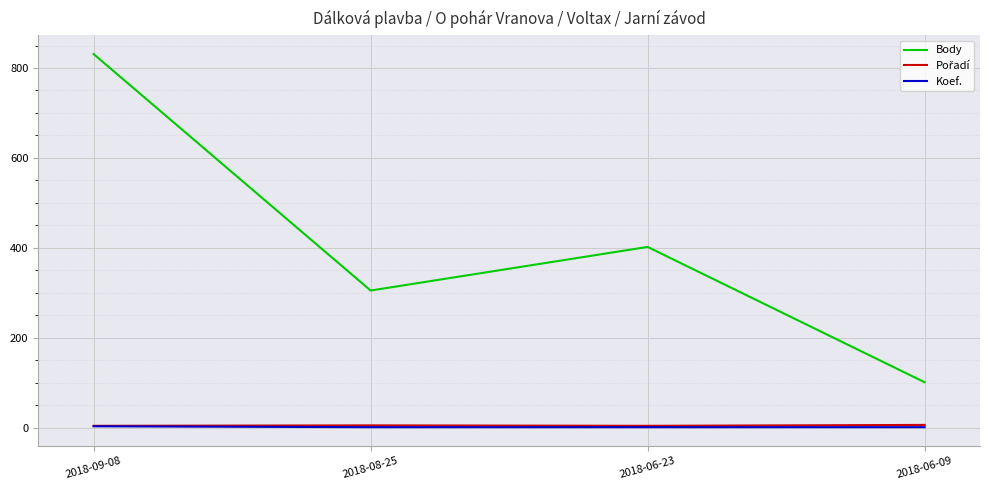

At which category is the sum across all series the highest?

2018-09-08